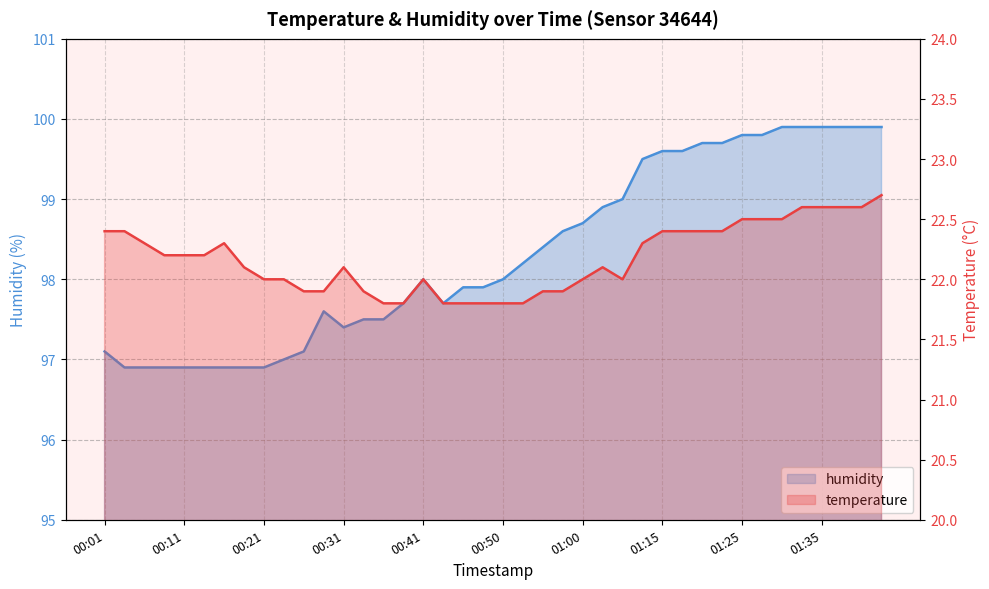

Which label corresponds to the smallest value in the chart?

00:36